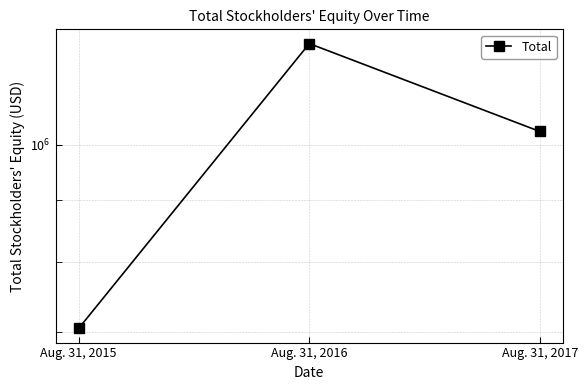

List the labels in order of value, smallest first.

Aug. 31, 2015, Aug. 31, 2017, Aug. 31, 2016